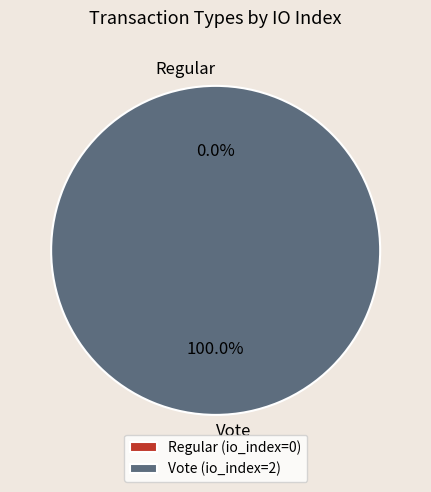

What percentage is the Vote slice, to the nearest percent?

100%